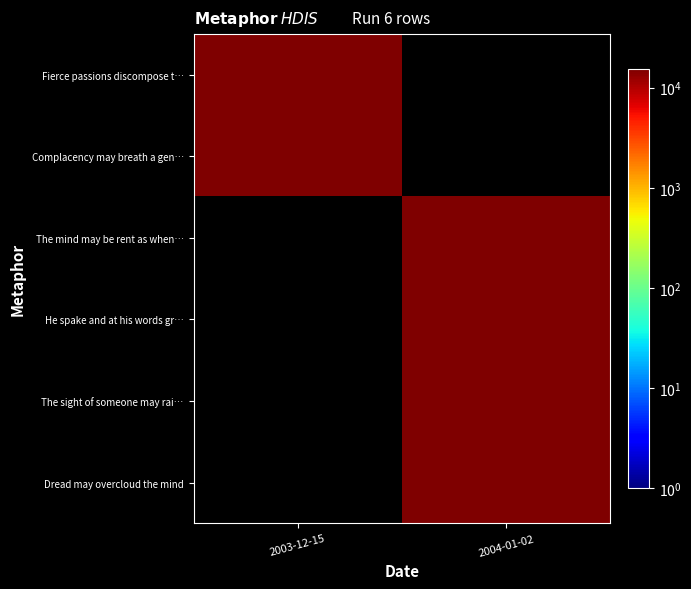

What is the maximum value shown in the chart?

15325.0